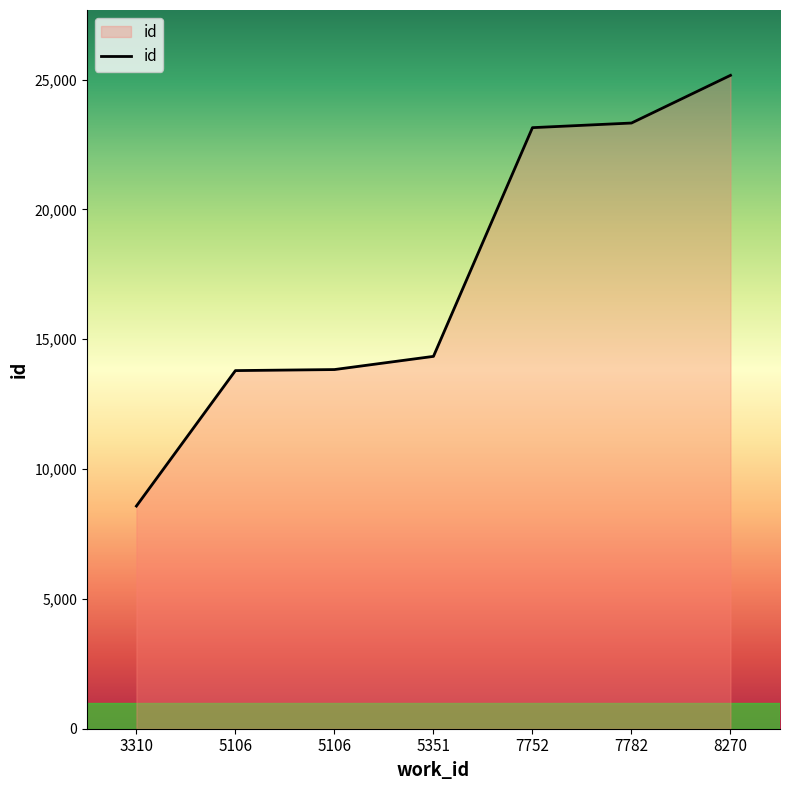

Is it true that the value at 5106 is 13833?

True